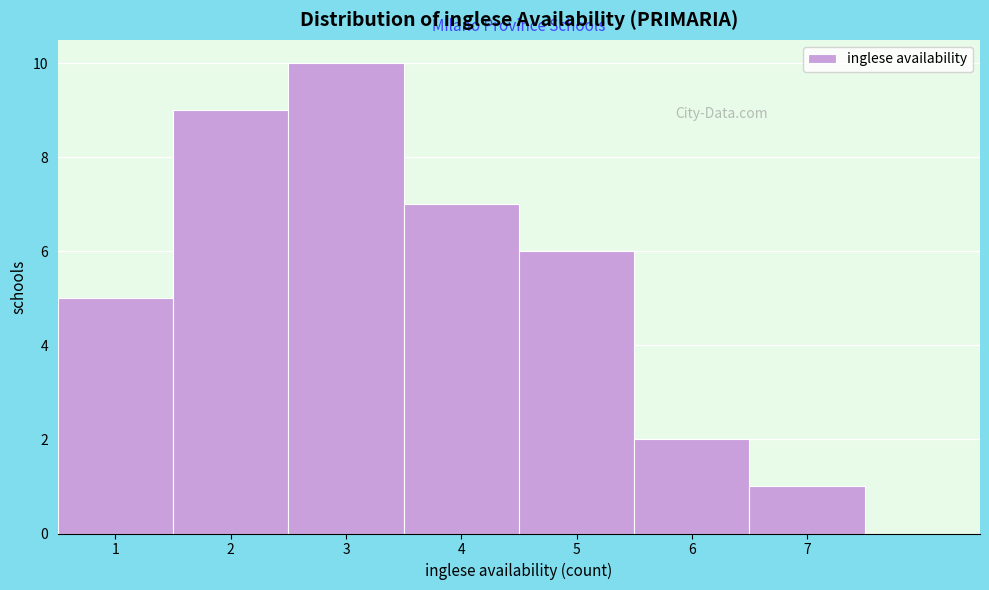

Reading left to right, transcribe this chart: for each bar, give the range it covers on the x-axis and its height. The values are not printed on the chart, so give them approximately, as read against the axis.

0.5 to 1.5: 5
1.5 to 2.5: 9
2.5 to 3.5: 10
3.5 to 4.5: 7
4.5 to 5.5: 6
5.5 to 6.5: 2
6.5 to 7.5: 1